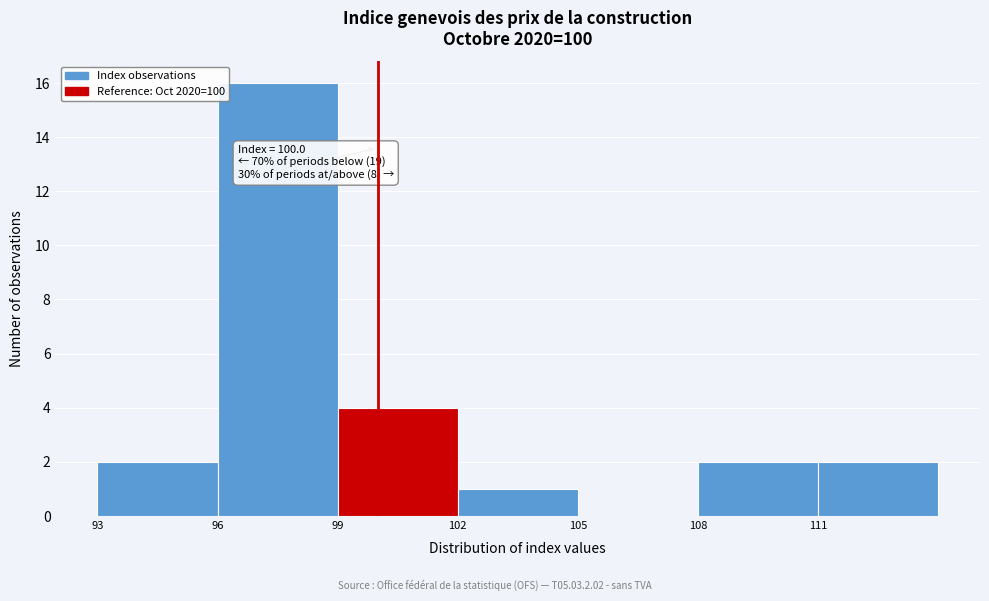

Over which range of the x-axis is the bar tallest?

96 to 99